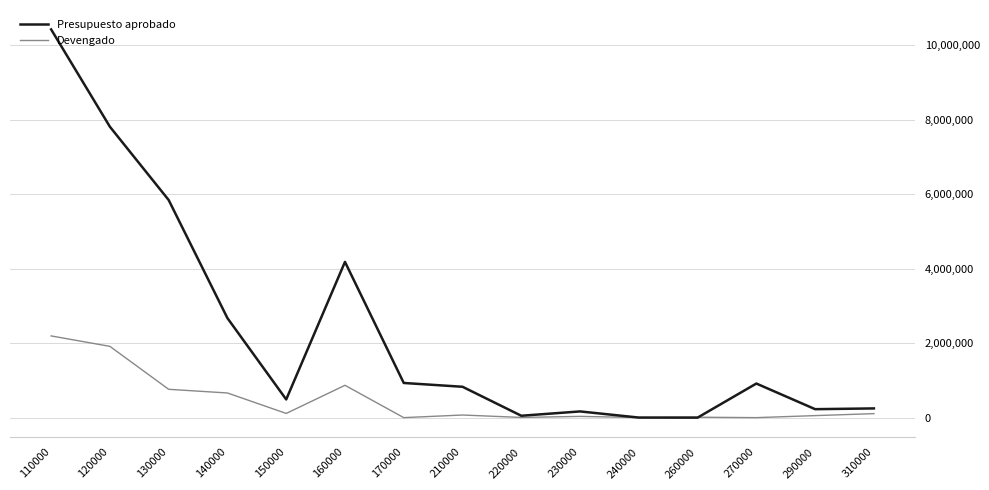

At 210000, list the series in order from largest to smallest.

Presupuesto aprobado, Devengado